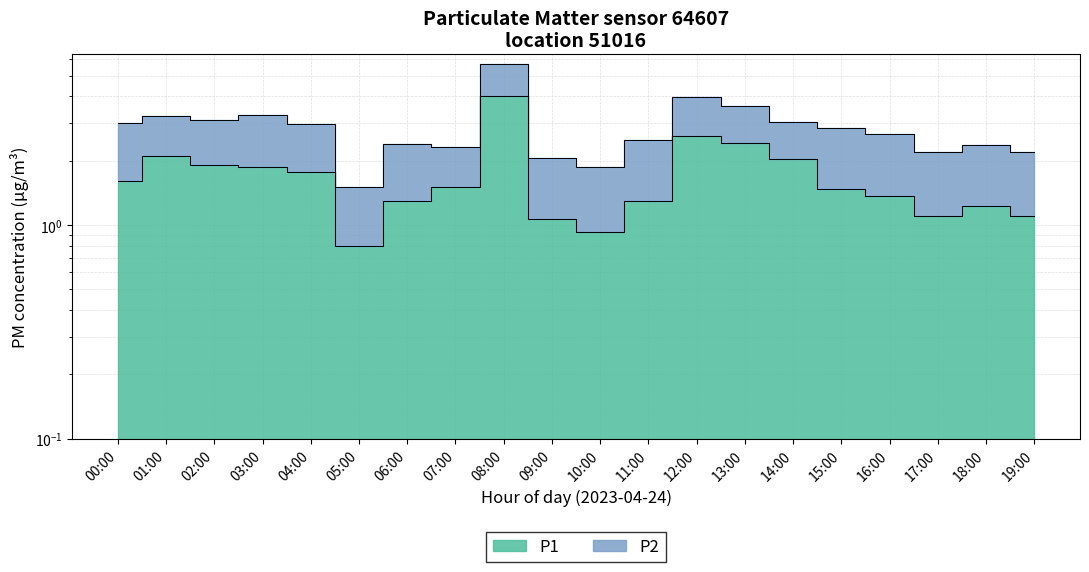

True or false: there are more than 0 points higher than both neighbors.

True